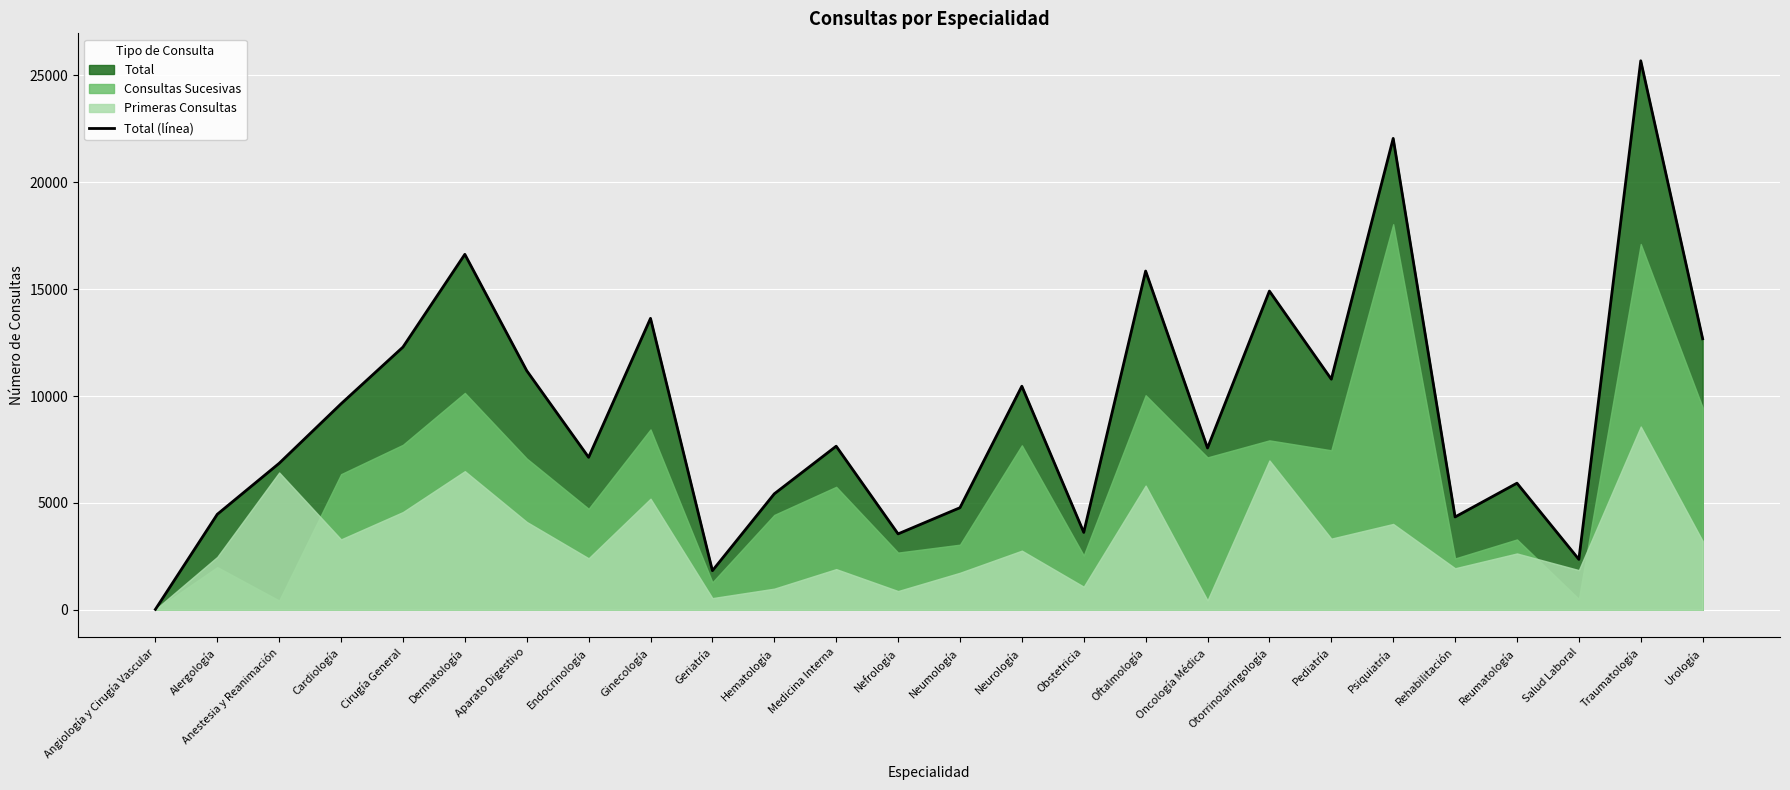

True or false: there are more than 2 points higher than both neighbors.

True